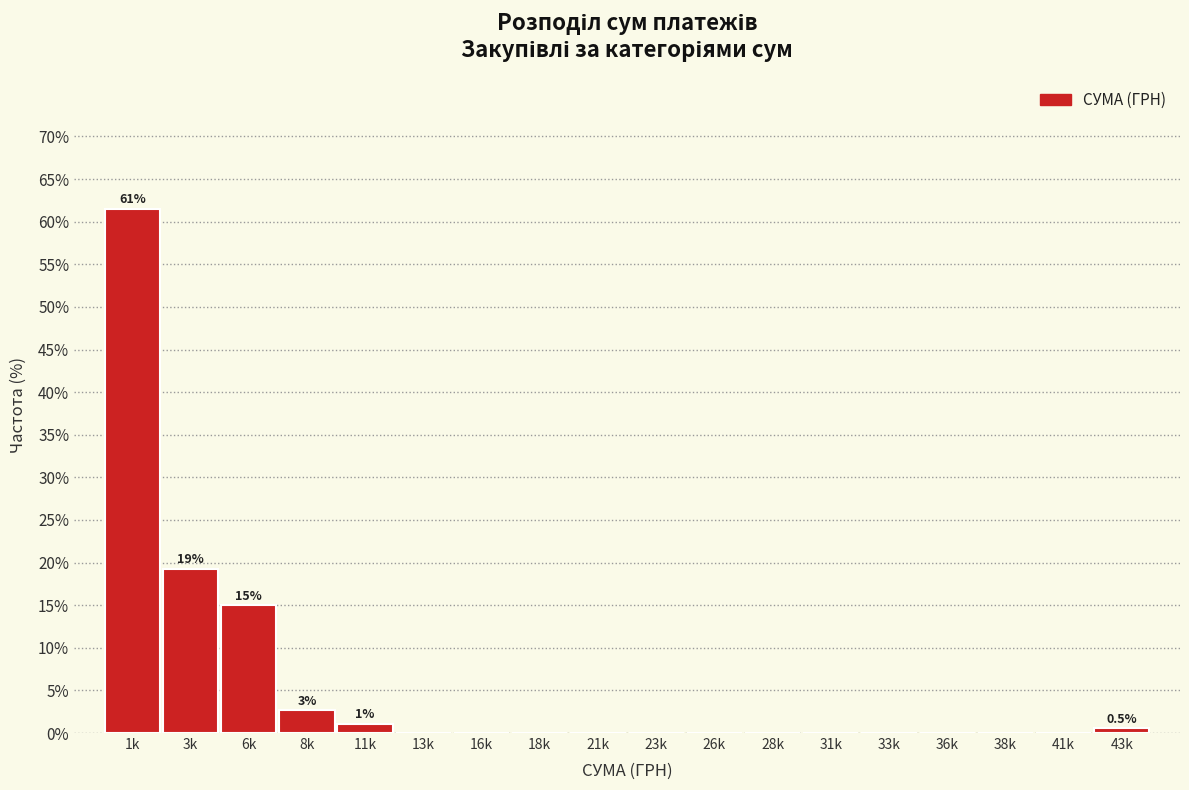

Reading right to left, what are all the values shown in this chart?

43k=0.5	41k=0.0	38k=0.0	36k=0.0	33k=0.0	31k=0.0	28k=0.0	26k=0.0	23k=0.0	21k=0.0	18k=0.0	16k=0.0	13k=0.0	11k=1.1	8k=2.7	6k=15.0	3k=19.3	1k=61.5